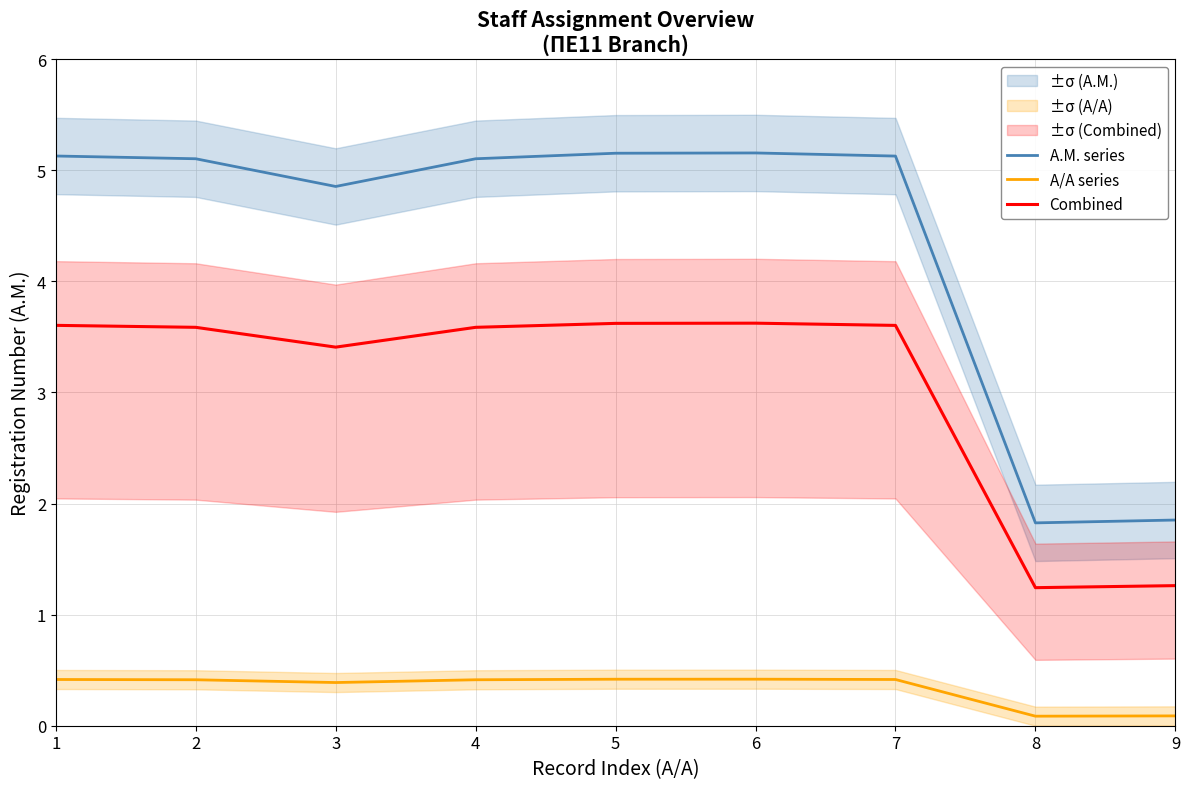

What is the sum of the Combined values at 8 and 3?

4.7